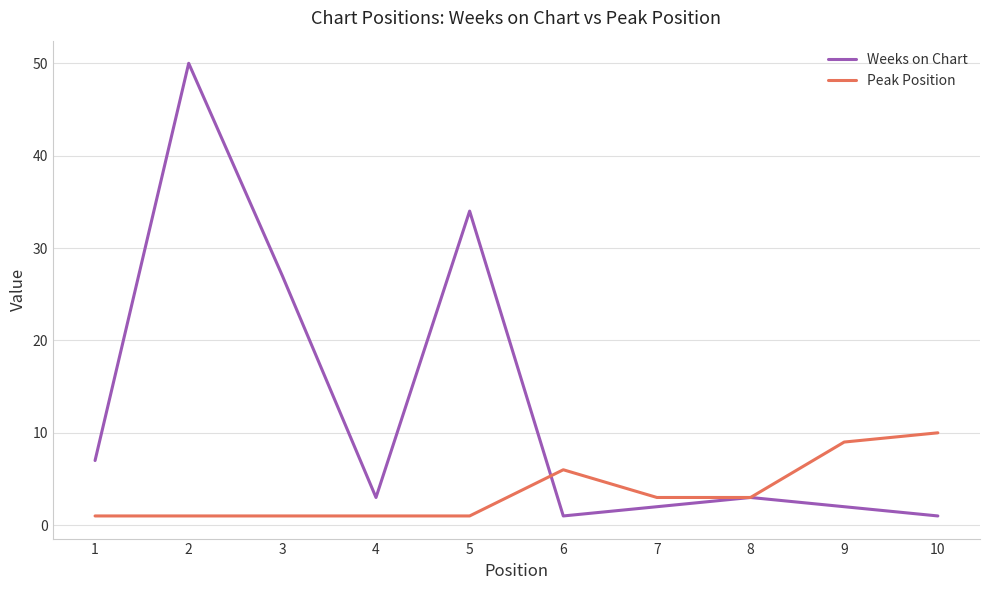

What is the spread (max minus min) of values at 1?

6